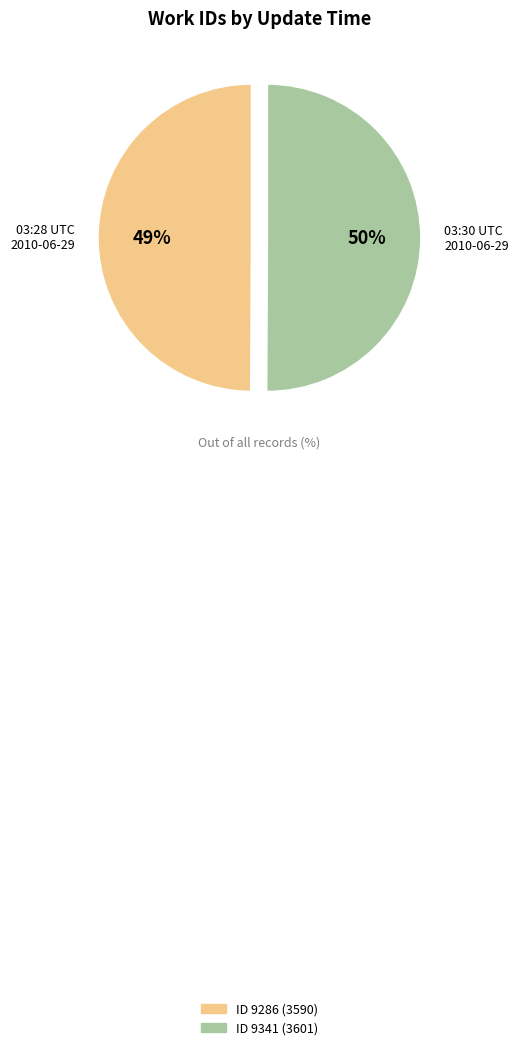

What is the largest slice in the pie chart?

2010-06-29 03:30:30 UTC